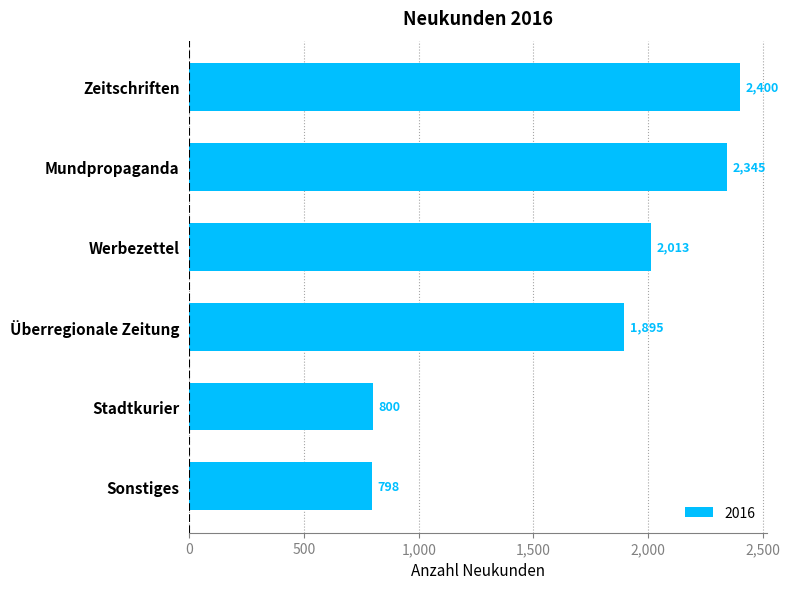

Does the chart contain stacked bars?

No